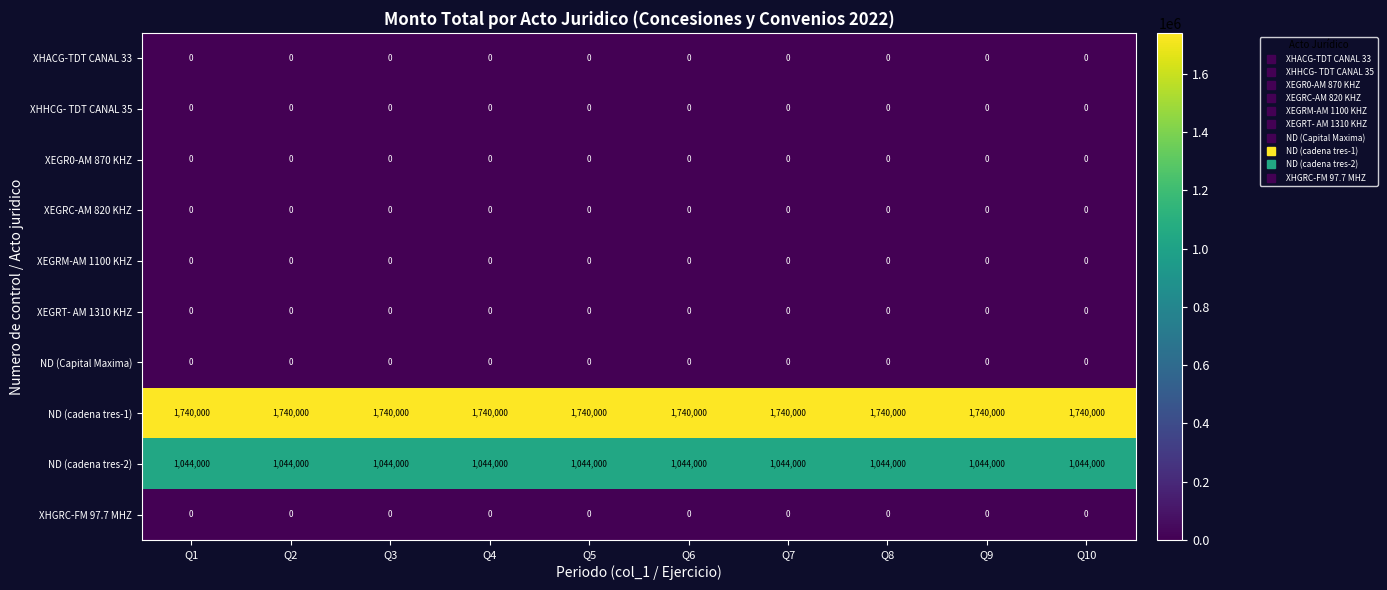

The XEGR0-AM 870 KHZ series shows 0 at Q1. True or false?

True